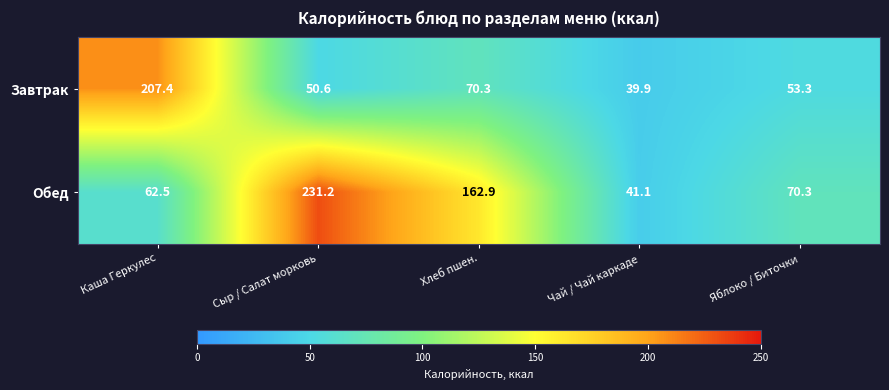

What value does the Завтрак series have at Чай / Чай каркаде?

39.9